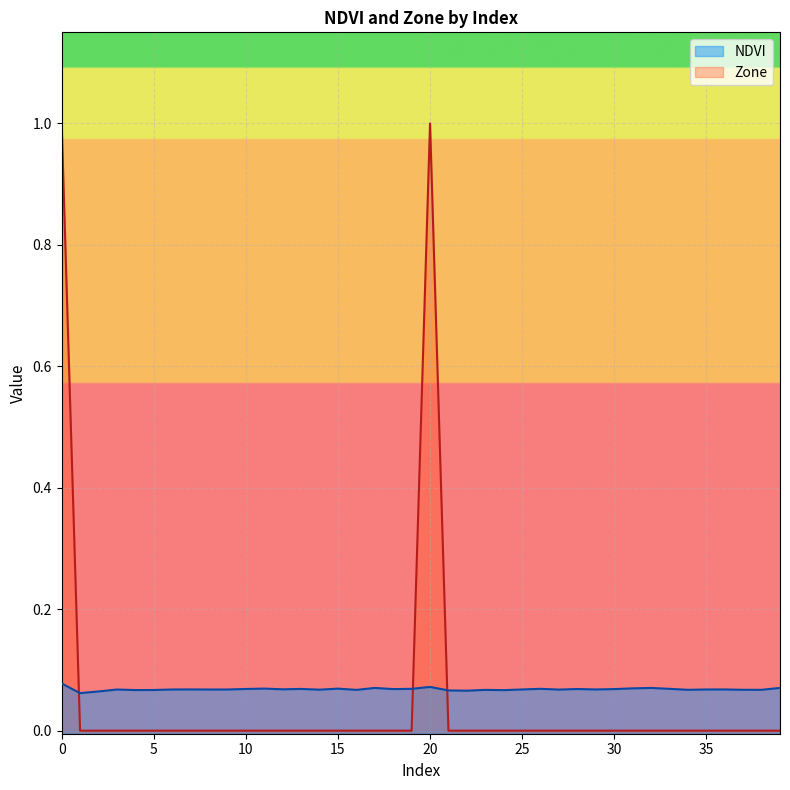

Which series has the largest range (max minus min)?

Zone